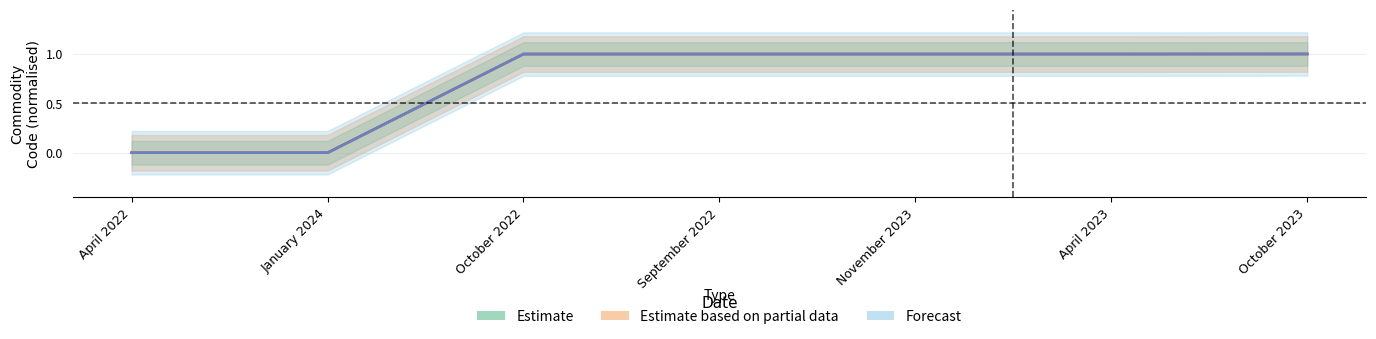

What is the highest value of the Commodity_Hs6Code series?

1.0